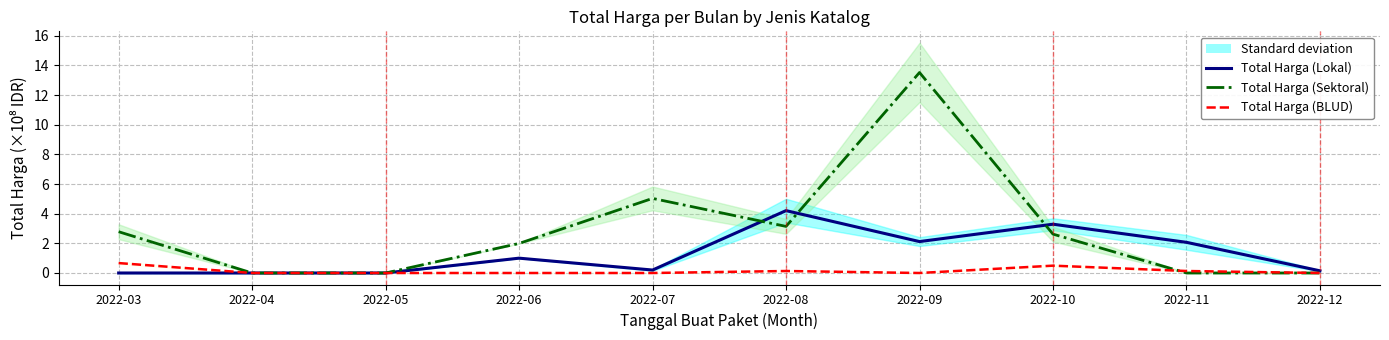

What is the difference between the maximum and second lowest values in the Total Harga (Sektoral) series?

13.5